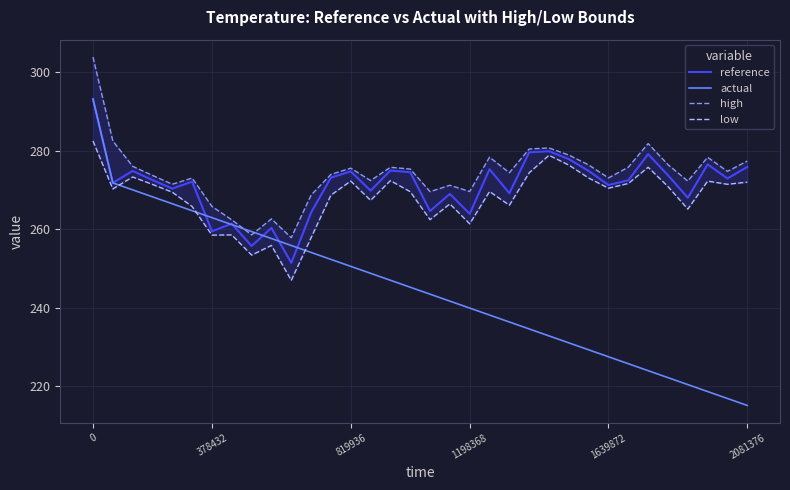

Is it true that reference equals 271.3 at 1639872?

True